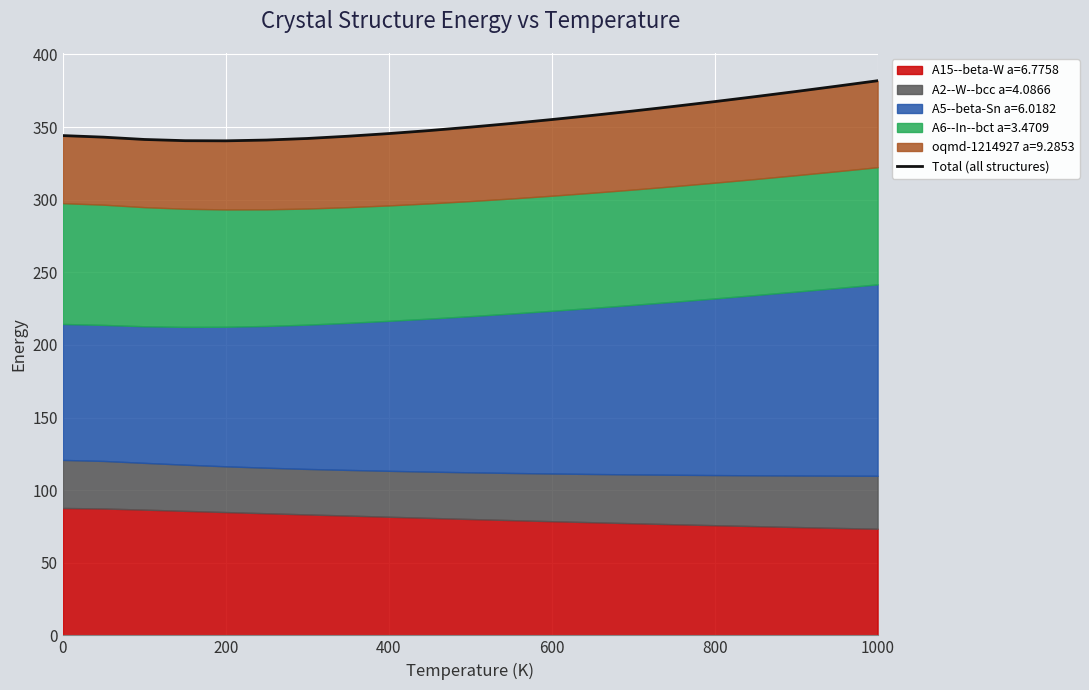

What is the average value?

354.4